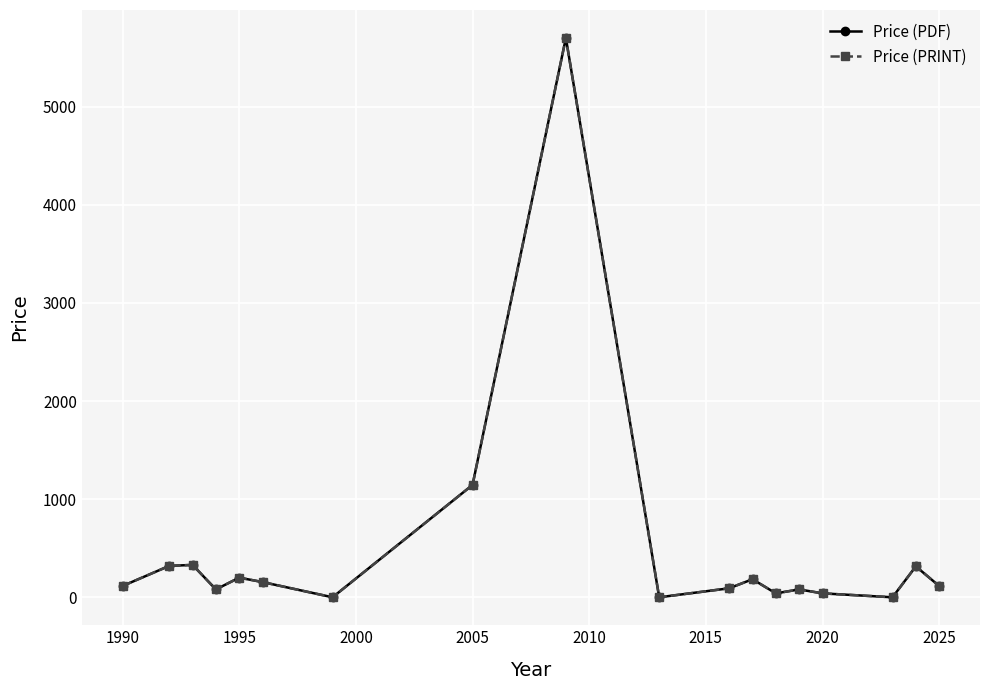

True or false: Price (PDF) and Price (PRINT) cross at least once.

False